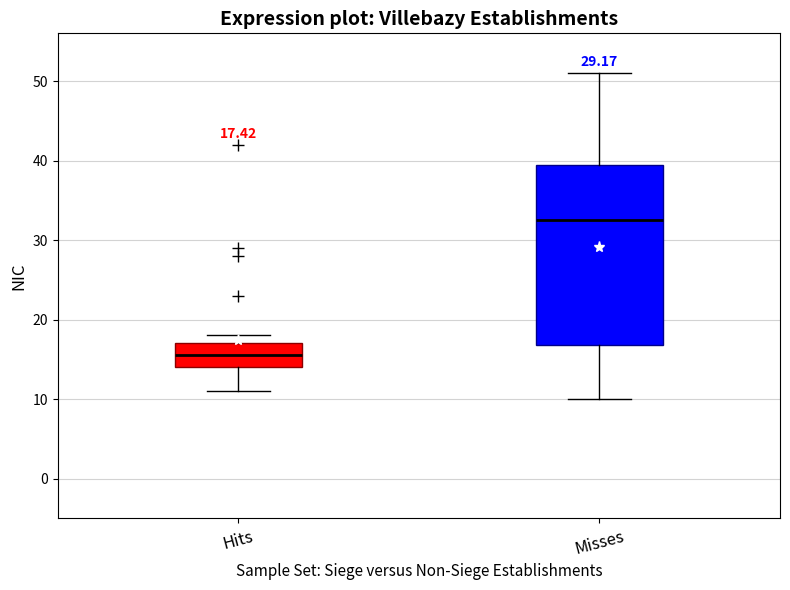

Which box is the tallest, from its lower edge to its upper edge?

Misses